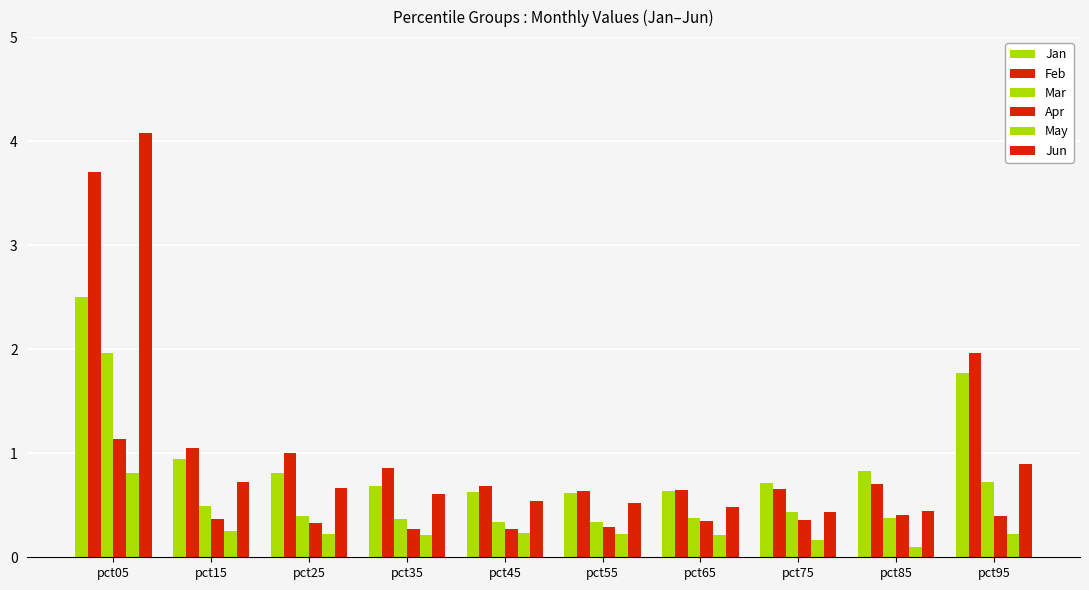

List the series in order of their peak value, highest first.

Jun, Feb, Jan, Mar, Apr, May